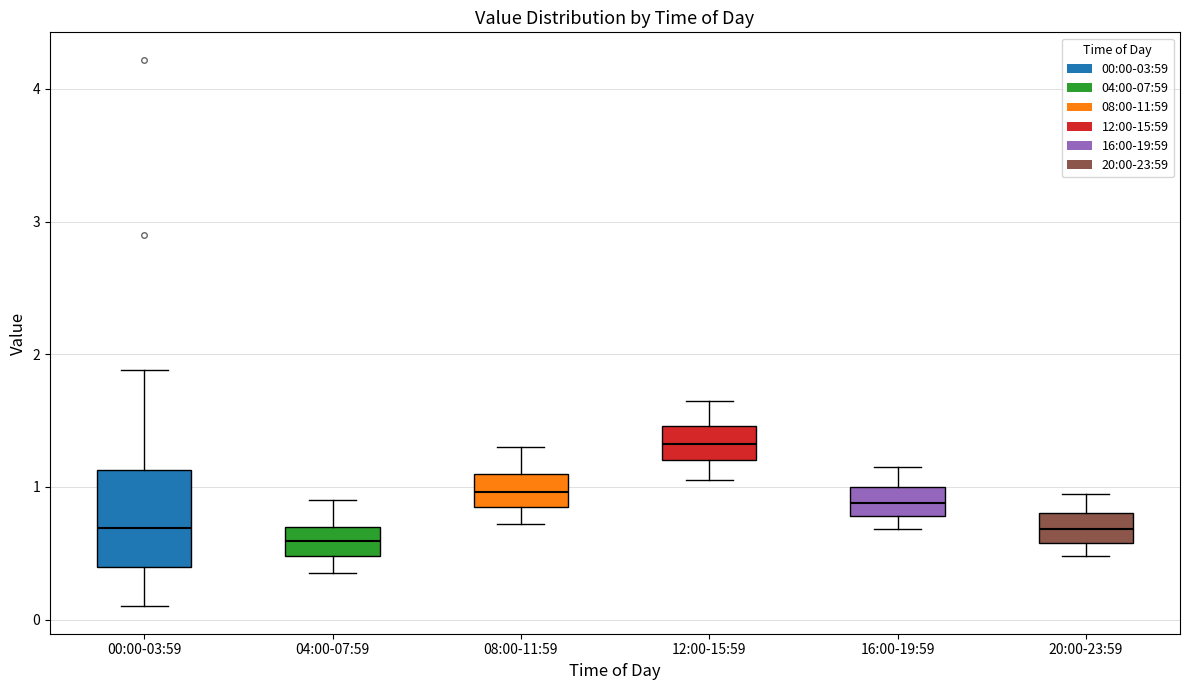

Where does the lower whisker of the box for 12:00-15:59 end on the y-axis? The values are not printed on the chart, so give them approximately, as read against the axis.

1.1